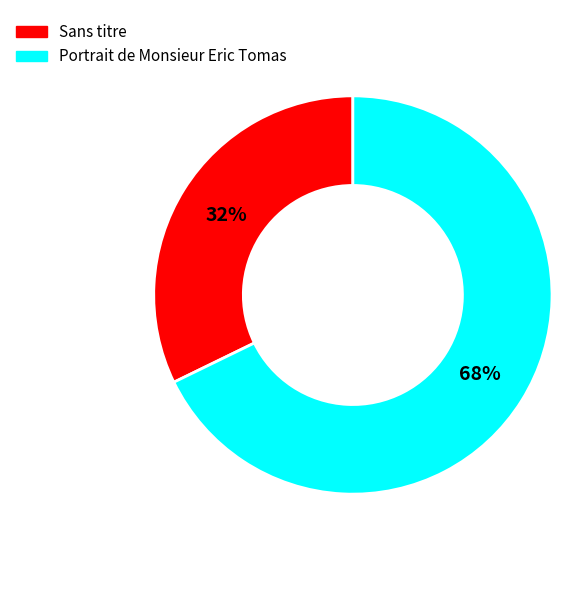

How many segments does this pie chart have?

2